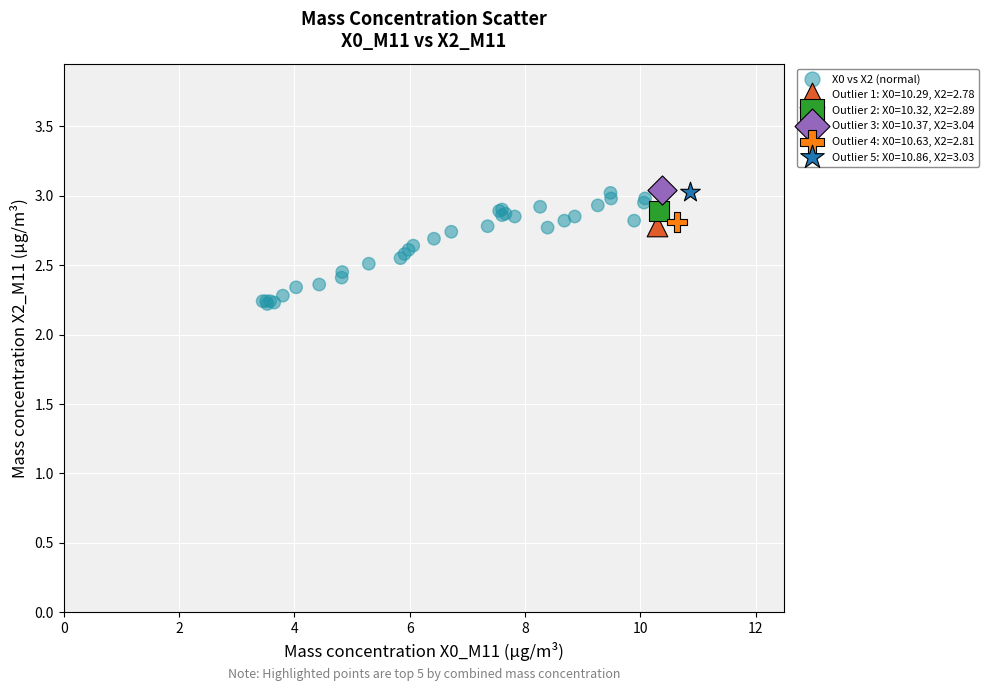

What are all the series names shown in the legend?

X0 vs X2 (normal), Outlier 1: X0=10.29, X2=2.78, Outlier 2: X0=10.32, X2=2.89, Outlier 3: X0=10.37, X2=3.04, Outlier 4: X0=10.63, X2=2.81, Outlier 5: X0=10.86, X2=3.03